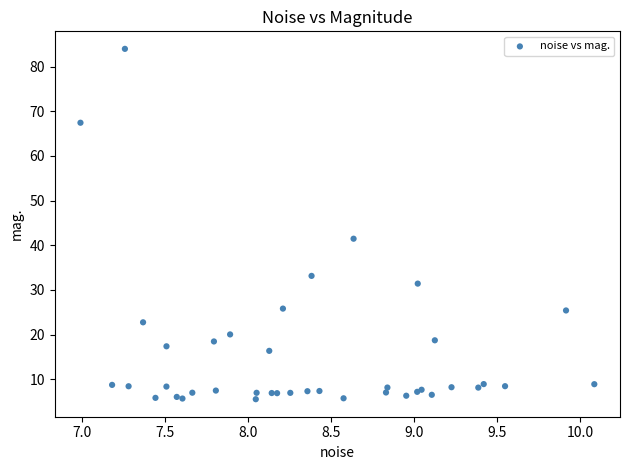

What Y value in the scatter plot is closest to 44?

41.5